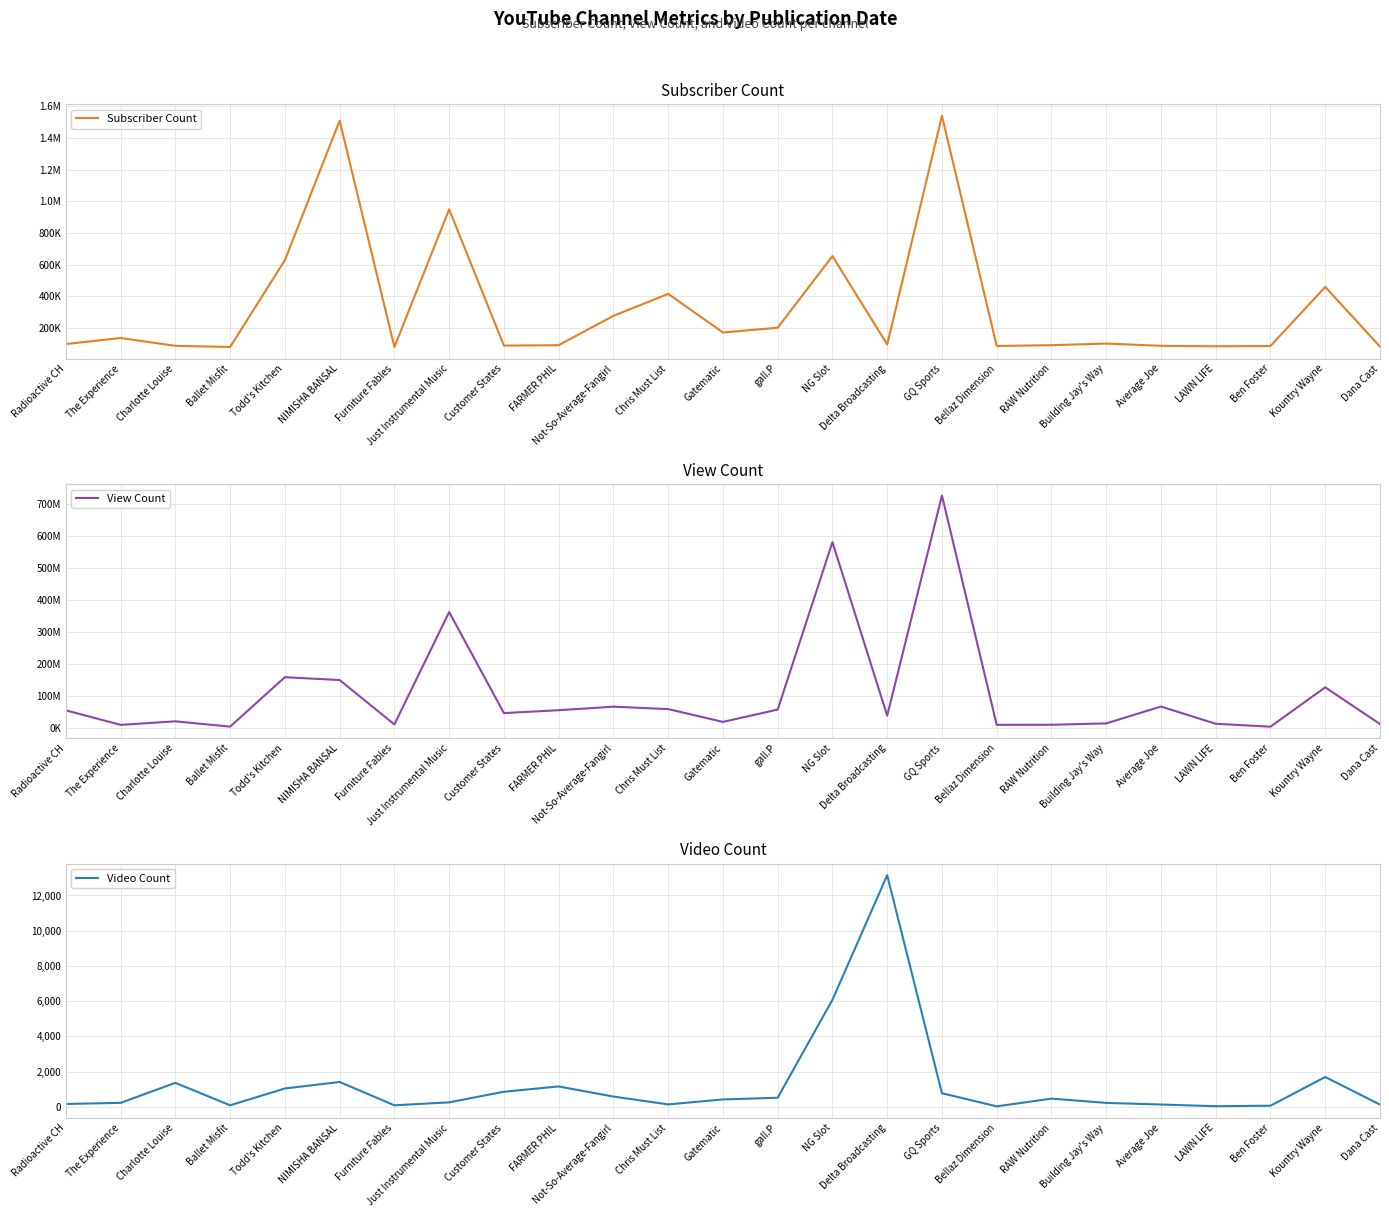

What is the sum of all View Count values?

2665947300